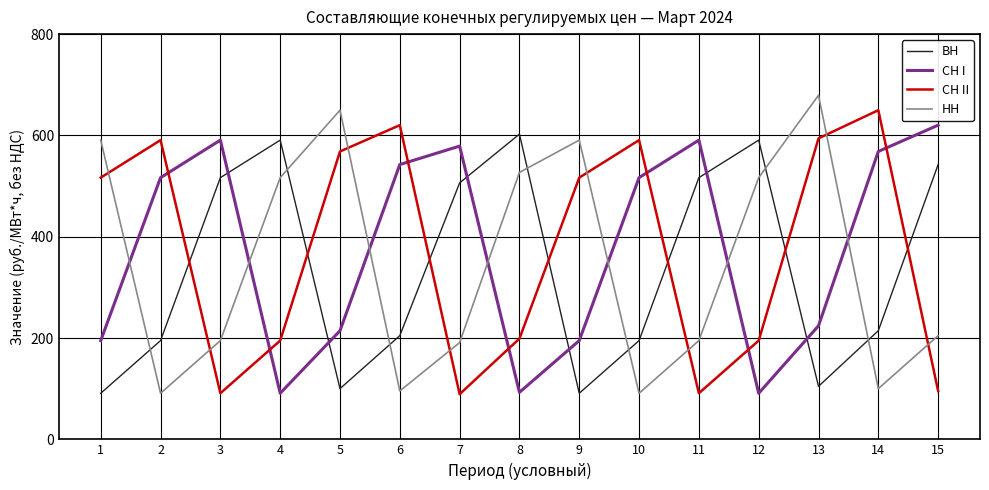

Rank the series at 3 from highest to lowest value.

СН I, ВН, НН, СН II